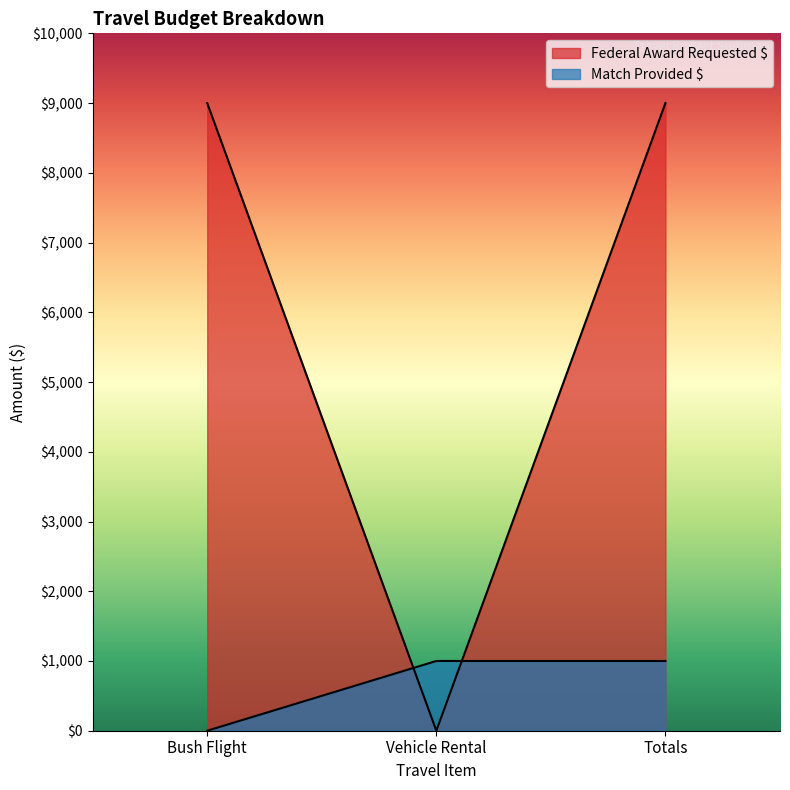

At which category is the sum across all series the highest?

Totals